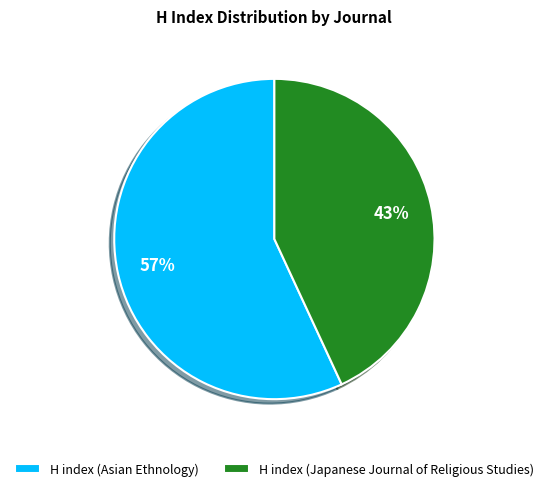

Which slice represents more than half of the pie?

H index (Asian Ethnology)